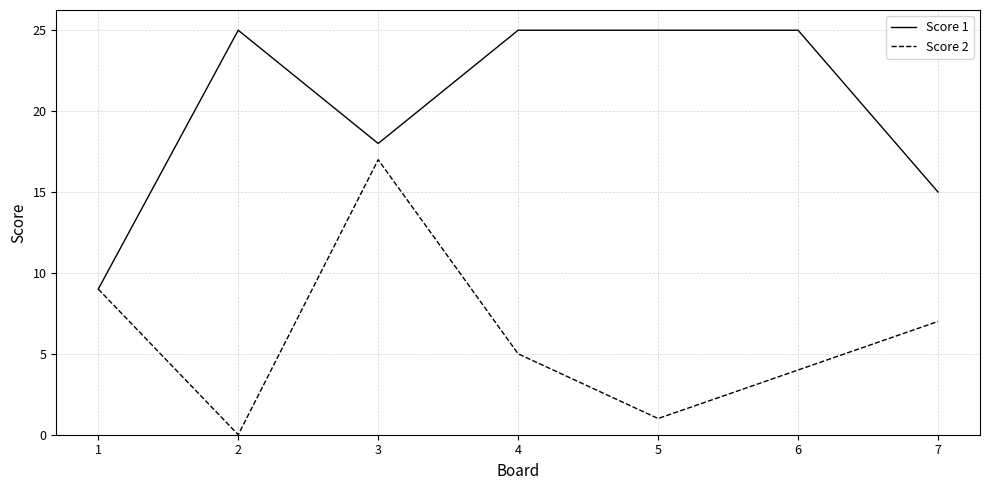

Rank the series at 4 from highest to lowest value.

Score 1, Score 2